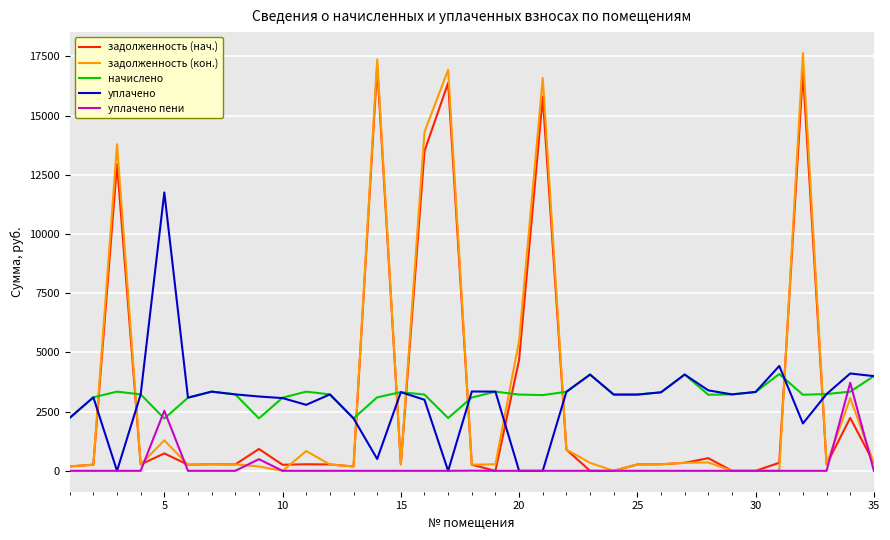

In задолженность (кон.), how many points are higher than both neighbors (excluding endpoints)?

10